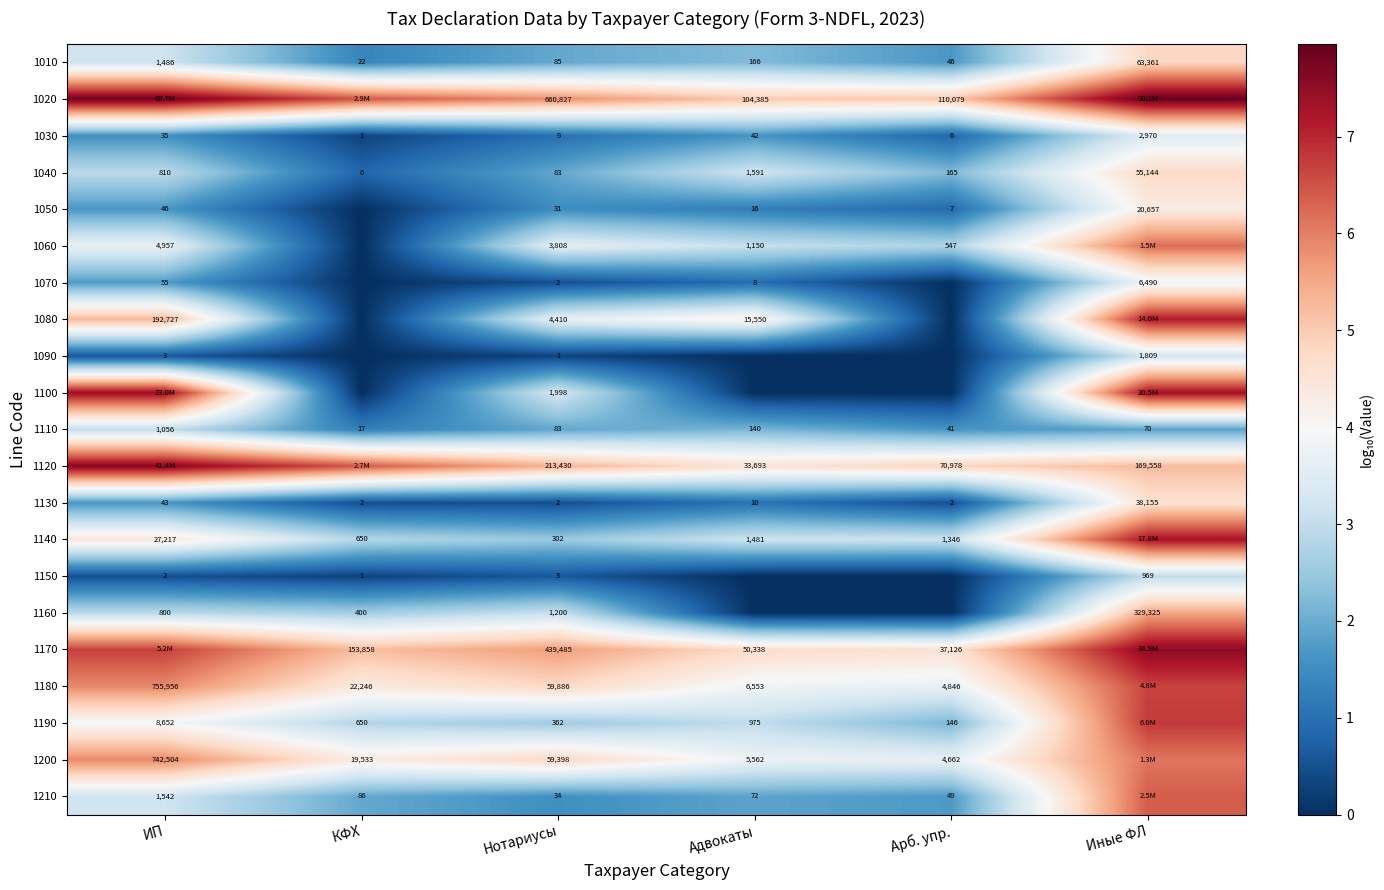

Is the value of 1040 at Адвокаты greater than the value of 1200 at Нотариусы?

No